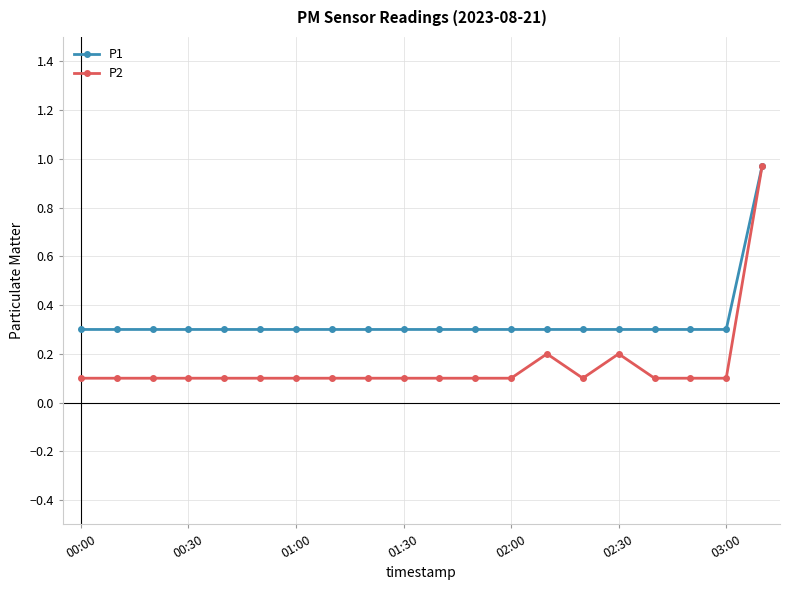

Rank the series by their average value, from lowest to highest.

P2, P1